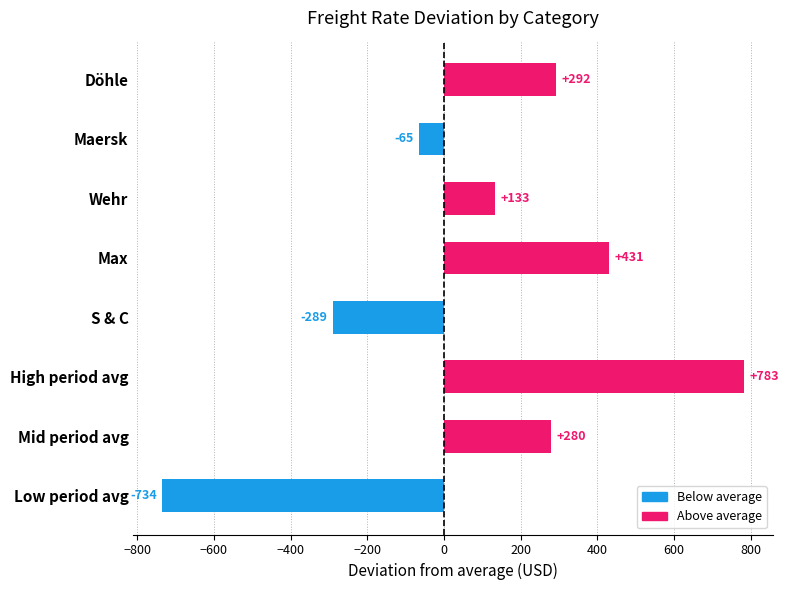

Approximately how many times larger is the value at Wehr compared to Mid period avg?

0.5